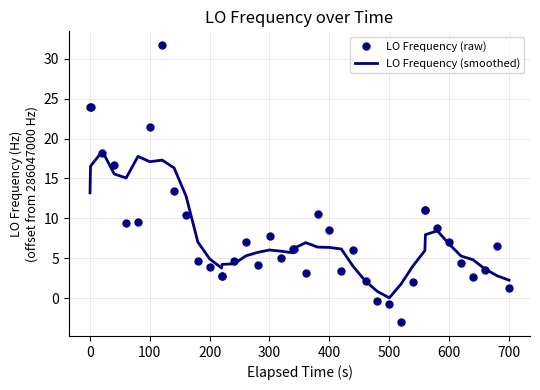

Rank the series by their maximum value, from lowest to highest.

LO Frequency (smoothed), LO Frequency (raw)